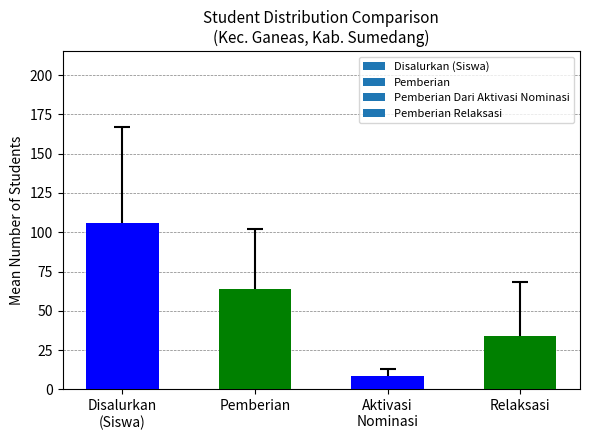

What is the change in value from Pemberian to Relaksasi?

-30.3